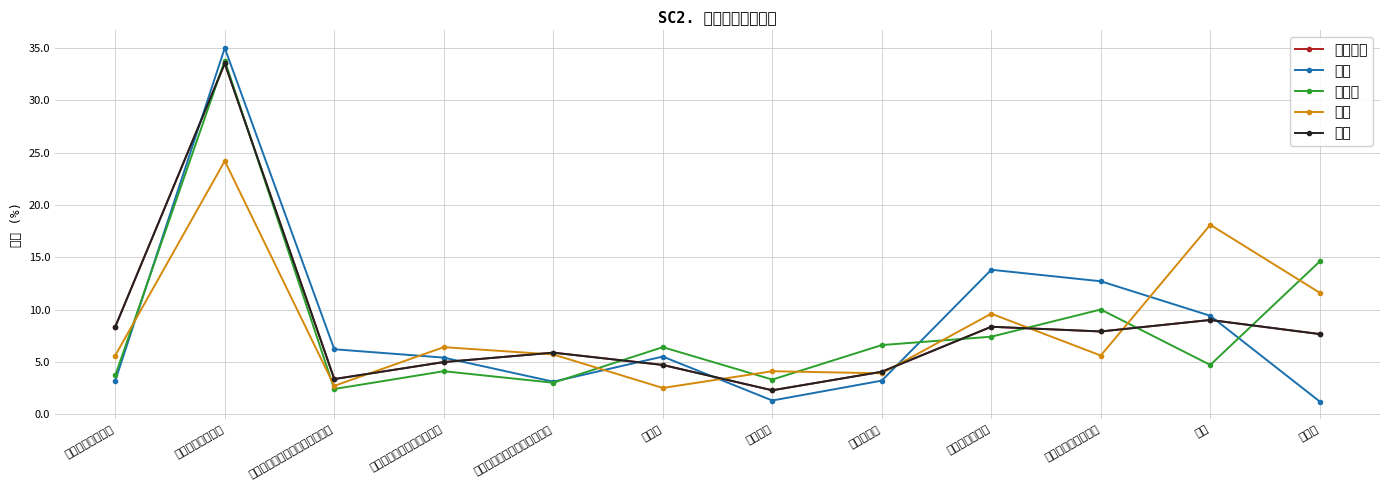

What is the difference between the maximum and minimum values in the ドイツ series?

31.4